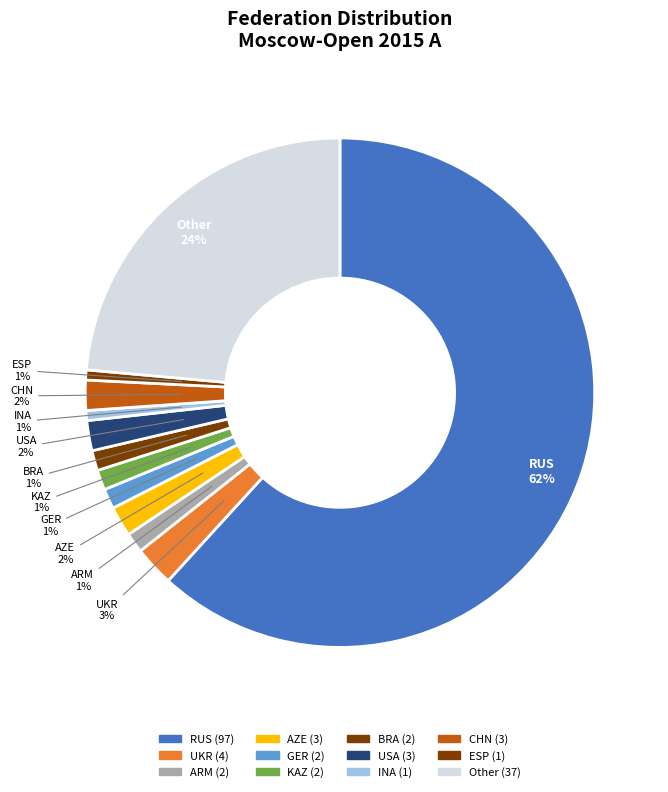

Count the number of slices in the pie.

12